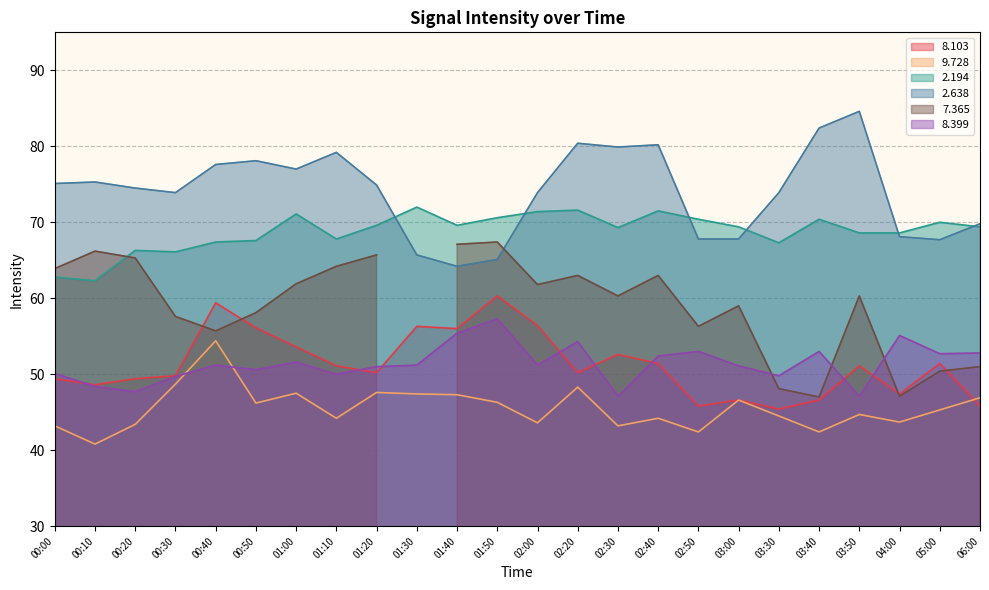

Where is the first local minimum for   8.399?

00:20